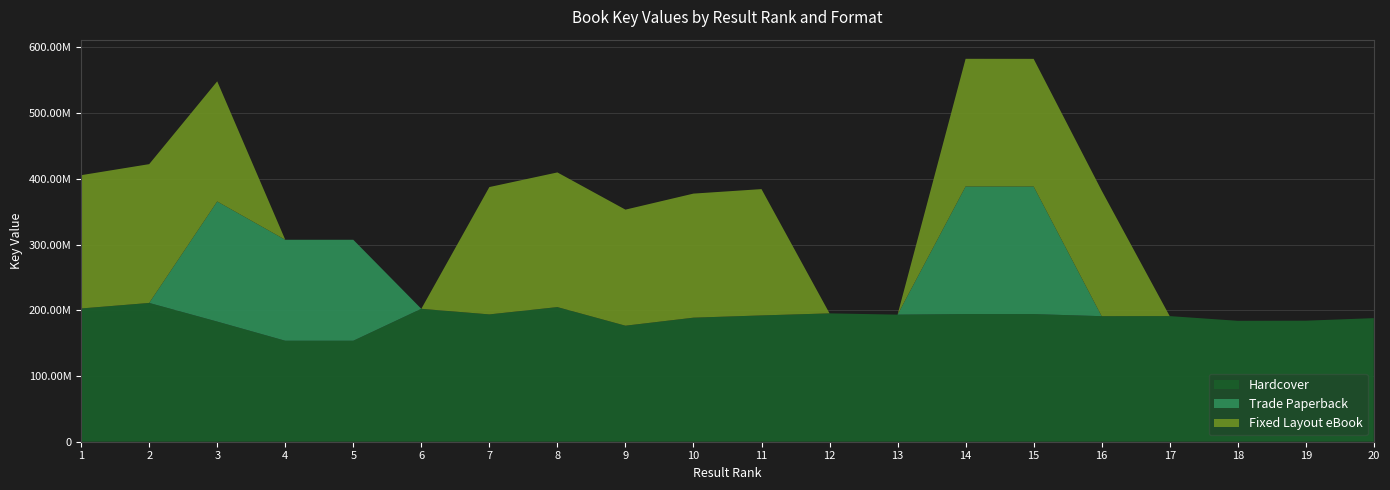

Reading left to right, list all the values displayed in this chart.

Hardcover: 1=202752156	2=211145595	3=182764121	4=153628057	5=153628186	6=202220826	7=193715776	8=204850027	9=176546878	10=188741981	11=192159871	12=195283666	13=193340386	14=194182241	15=194159479	16=191010677	17=191116941	18=183956235	19=184158250	20=188014530
Trade Paperback: 1=0	2=0	3=182764121	4=153628057	5=153628186	6=0	7=0	8=0	9=0	10=0	11=0	12=0	13=0	14=194182241	15=194159479	16=0	17=0	18=0	19=0	20=0
Fixed Layout eBook: 1=202752156	2=211145595	3=182764121	4=0	5=0	6=0	7=193715776	8=204850027	9=176546878	10=188741981	11=192159871	12=0	13=0	14=194182241	15=194159479	16=191010677	17=0	18=0	19=0	20=0